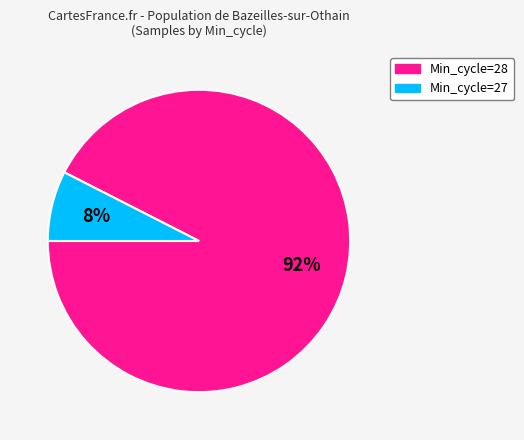

To the nearest percent, what is the average slice percentage?

50%